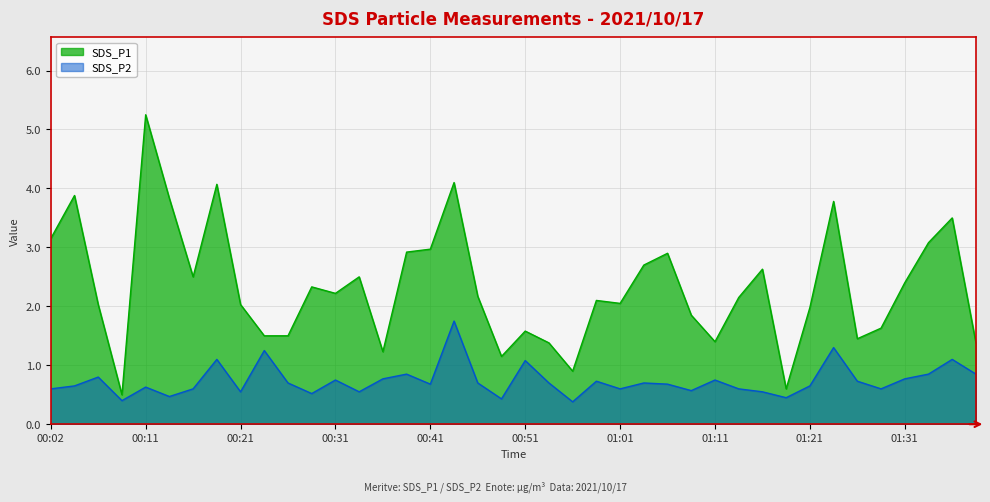

What is the lowest value of the SDS_P1 series?

0.5